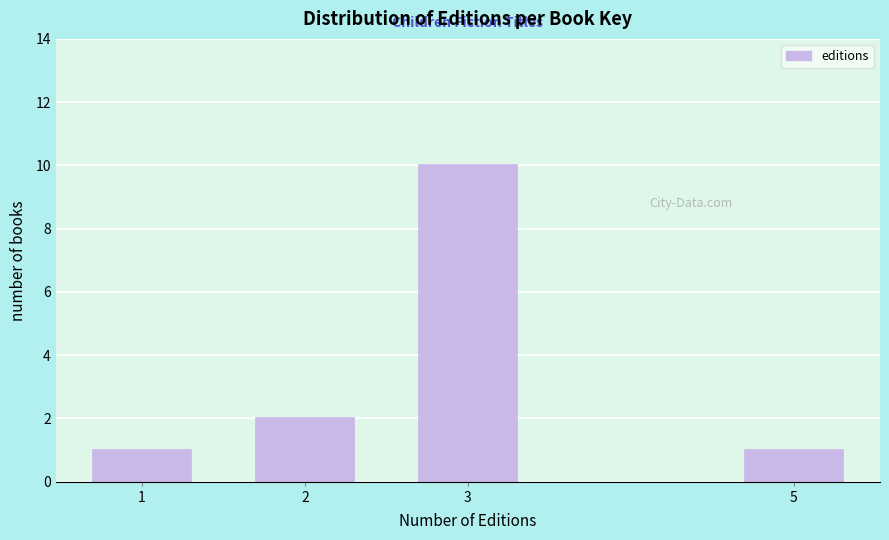

Reading left to right, extract all data points from this chart.

1=1	2=2	3=10	5=1